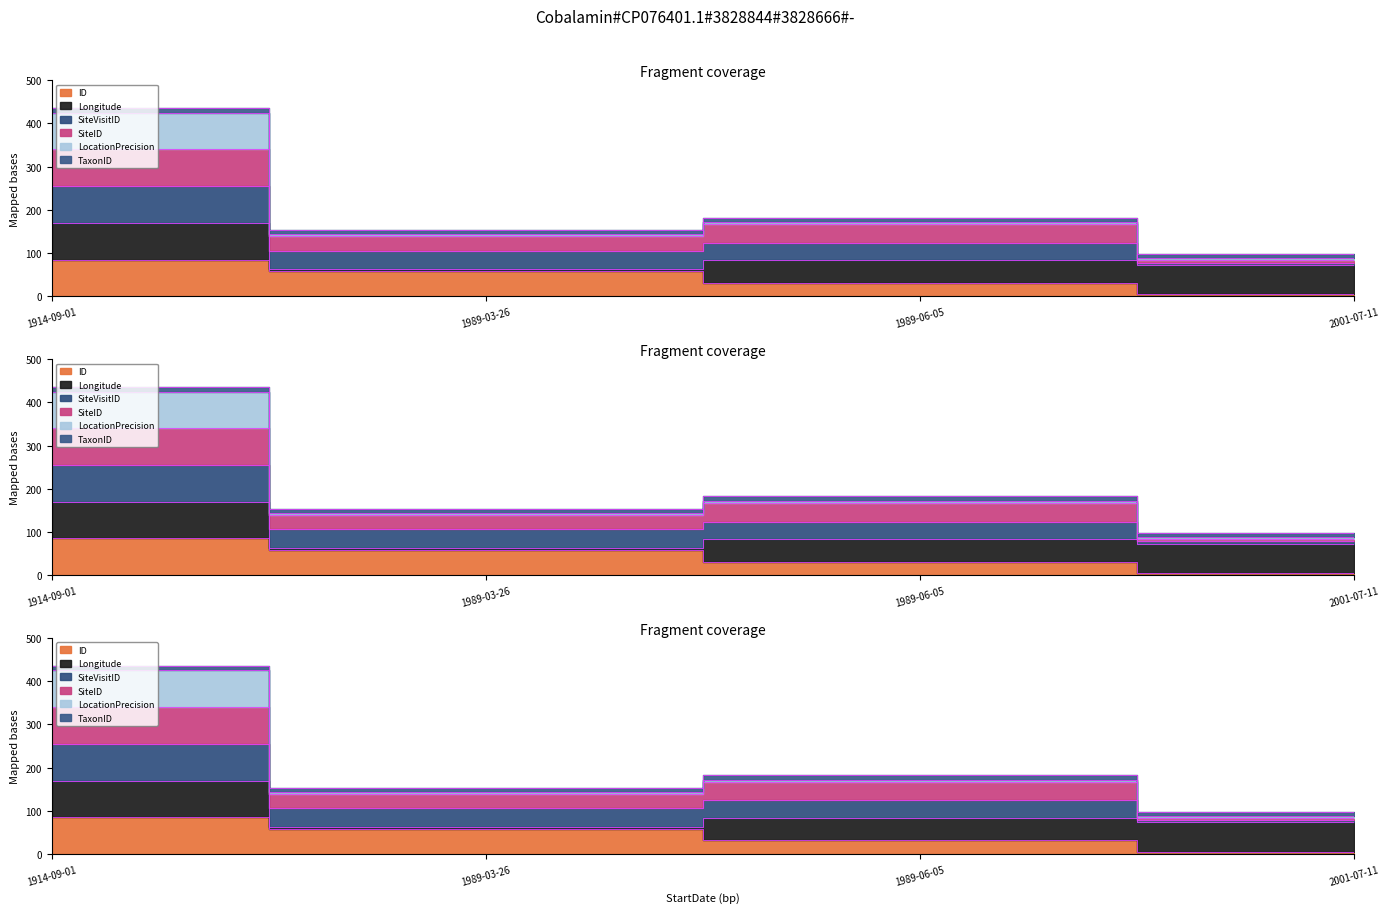

How many lines are shown in the chart?

3